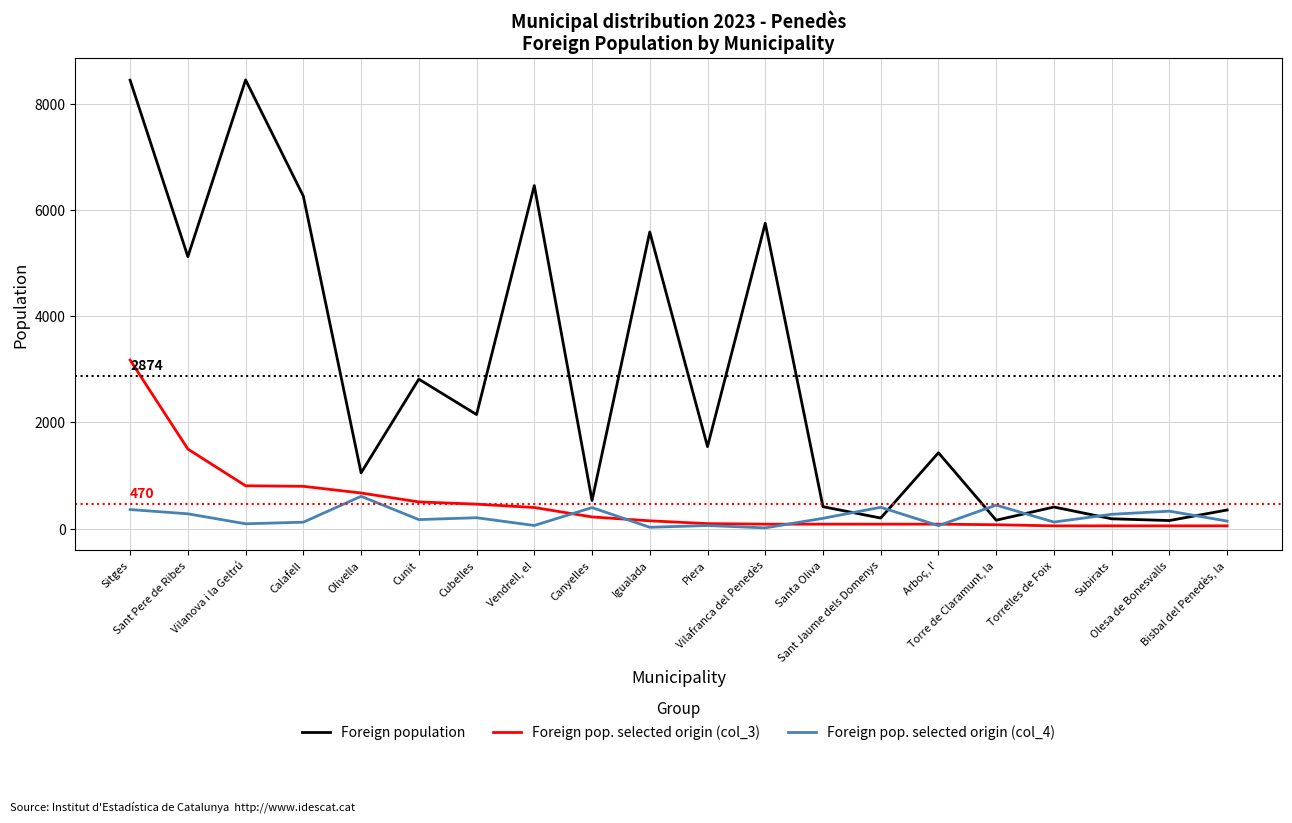

Is this an area chart (filled region under the line)?

No